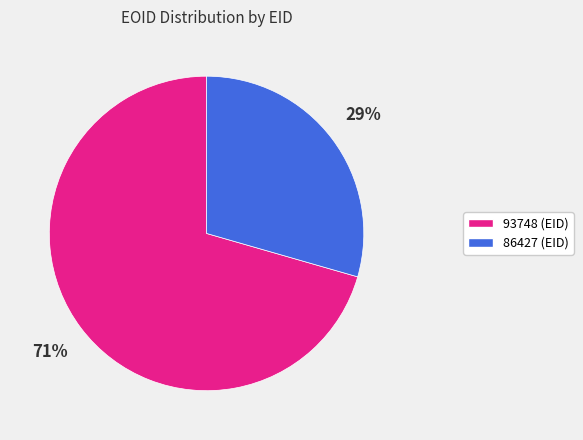

Which has a higher value, 93748 or 86427?

93748